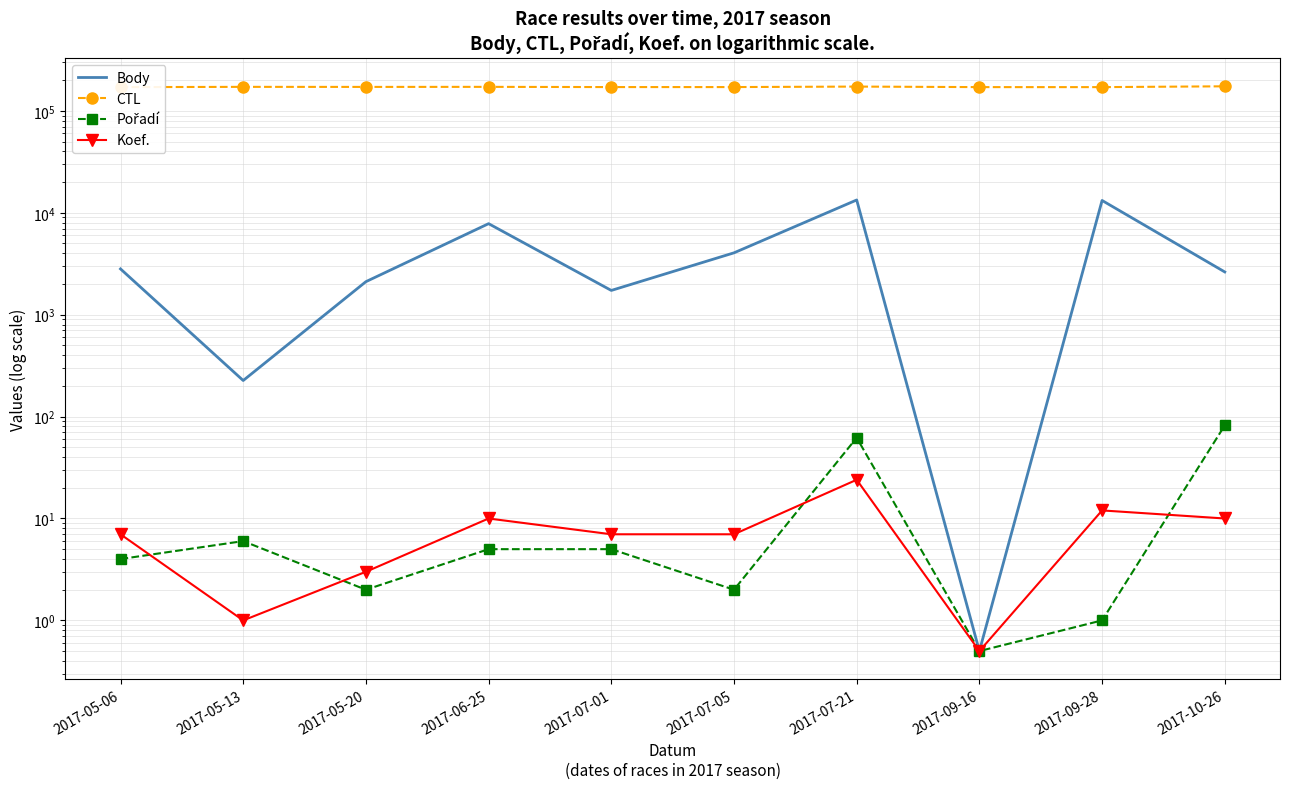

The Pořadí series shows 1.3 at 2017-07-05. True or false?

False